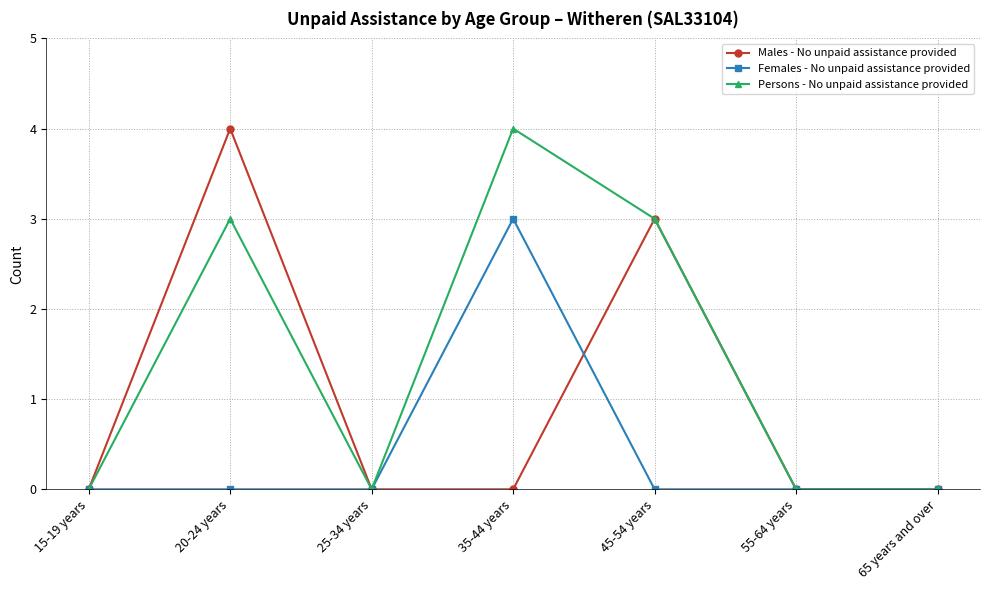

What are all the series names shown in the legend?

Males - No unpaid assistance provided, Females - No unpaid assistance provided, Persons - No unpaid assistance provided